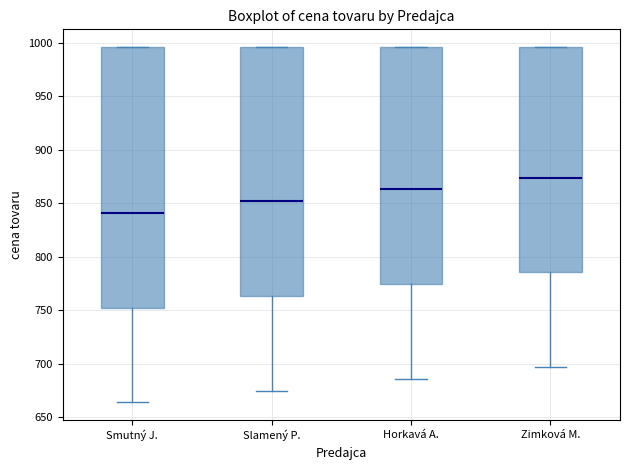

Reading left to right, transcribe this box plot: for each box, give where its median line is, the range the box spans, and where its two whiskers end, as read against the y-axis. The values are not printed on the chart, so give them approximately, as read against the axis.

Smutný J.: median 840, box 750 to 995, whiskers 665 to 995
Slamený P.: median 850, box 765 to 995, whiskers 675 to 995
Horkavá A.: median 865, box 775 to 995, whiskers 685 to 995
Zimková M.: median 875, box 785 to 995, whiskers 695 to 995